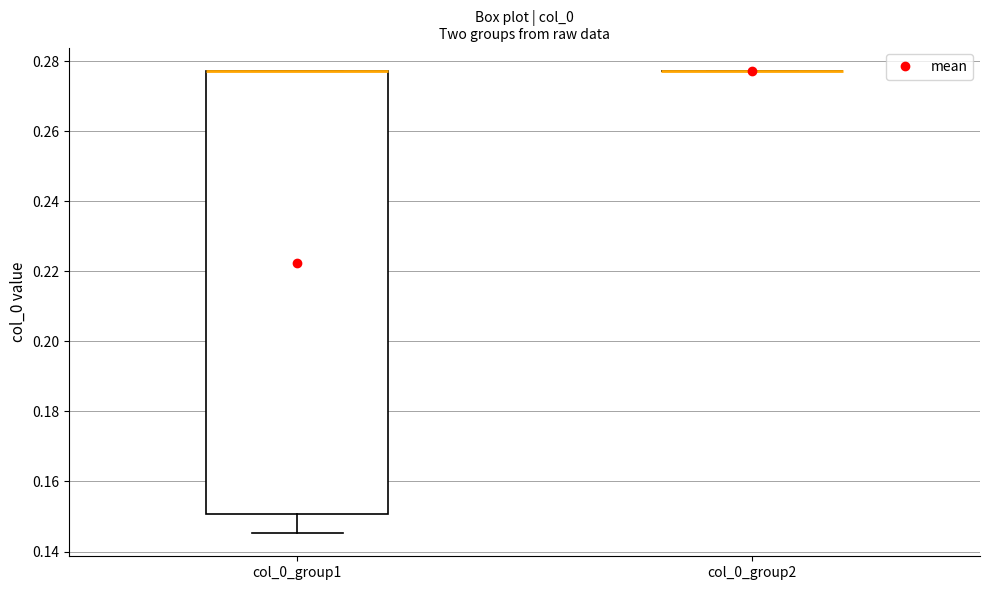

Reading left to right, read every box against the y-axis: the position of its median line, the range the box covers, and the ends of its whiskers. The values are not printed on the chart, so give them approximately, as read against the axis.

col_0_group1: median 0.278 (drawn on the box's upper edge), box 0.150 to 0.278, whiskers 0.146 to 0.278
col_0_group2: box collapsed to a line at 0.278, whiskers 0.278 to 0.278